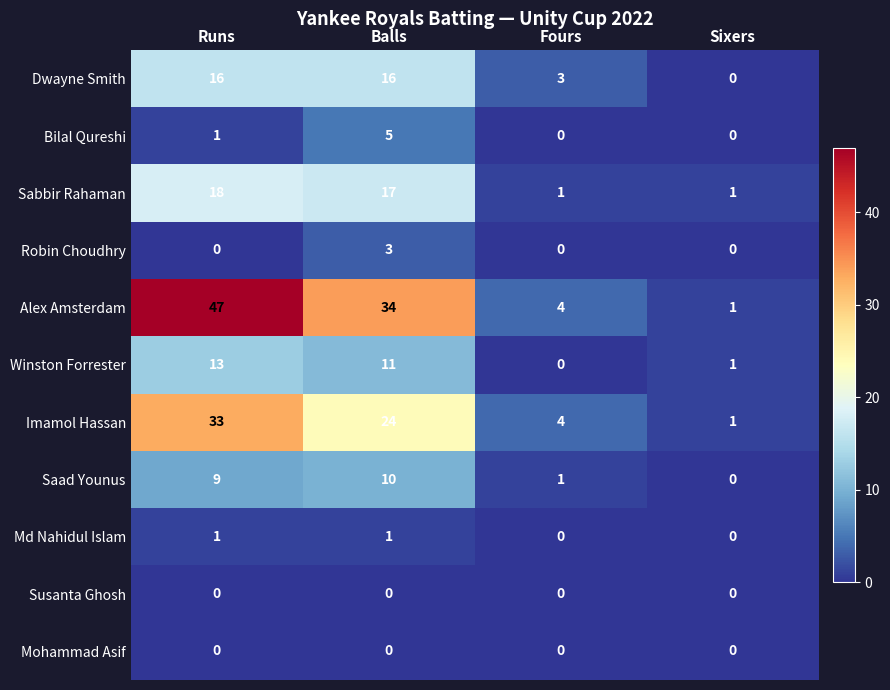

The Bilal Qureshi series shows 3 at Balls. True or false?

False